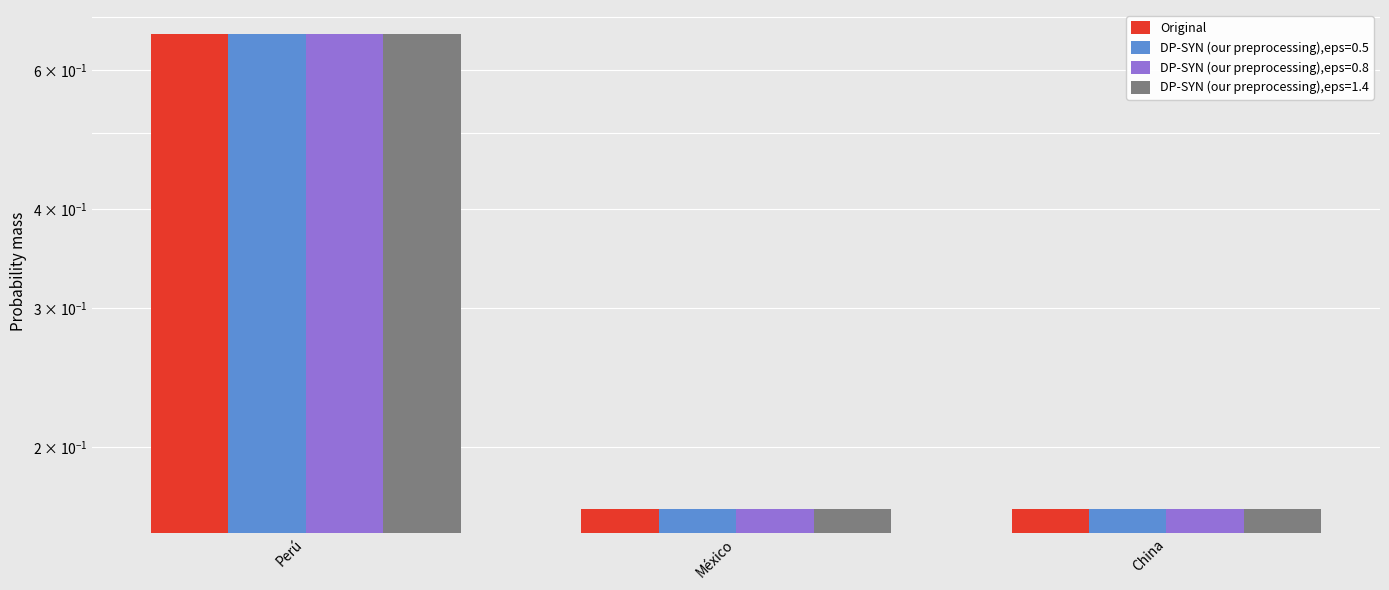

At which label is the value closest to 0?

México